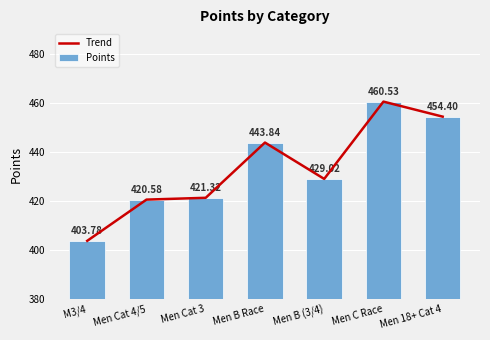

At how many categories does at least one series exceed 419?

6